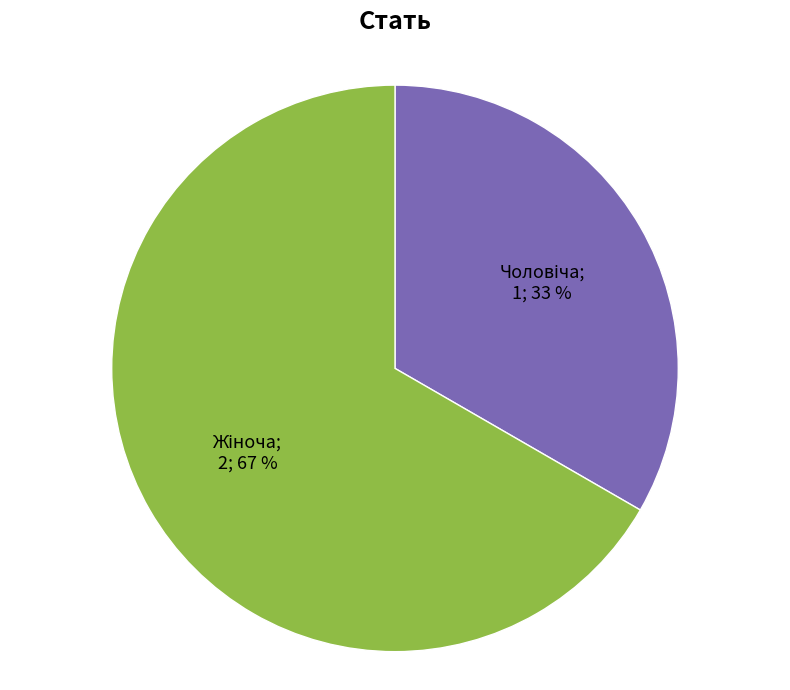

Does any single category account for the majority?

Yes